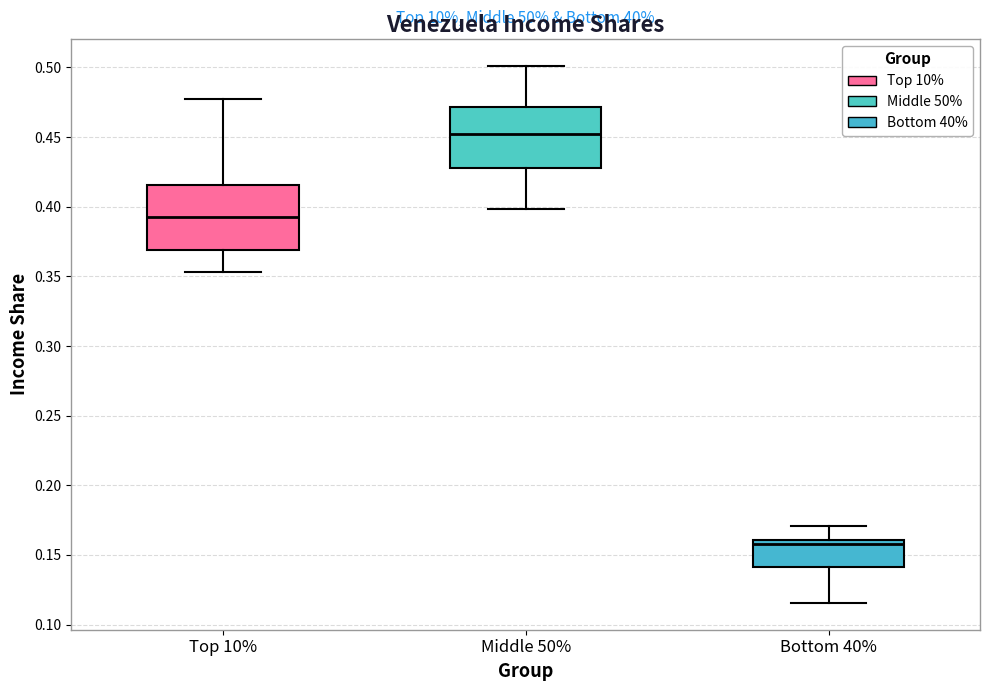

Reading left to right, transcribe this box plot: for each box, give where its median line is, the range the box spans, and where its two whiskers end, as read against the y-axis. The values are not printed on the chart, so give them approximately, as read against the axis.

Top 10%: median 0.395, box 0.370 to 0.415, whiskers 0.355 to 0.480
Middle 50%: median 0.450, box 0.430 to 0.470, whiskers 0.400 to 0.500
Bottom 40%: median 0.160 (just below the box's upper edge), box 0.140 to 0.160, whiskers 0.115 to 0.170